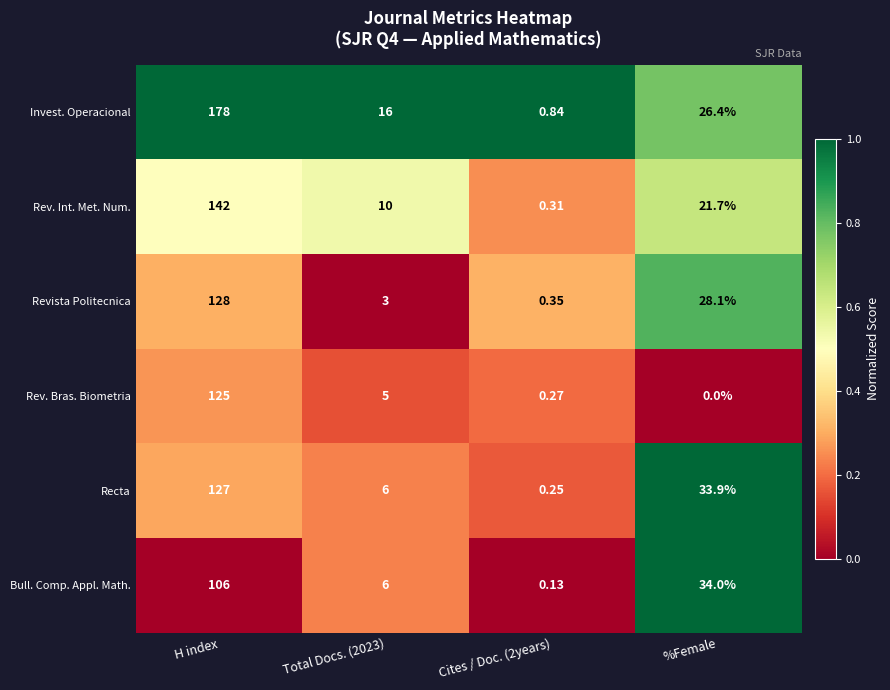

At which category is the sum across all series the highest?

H index